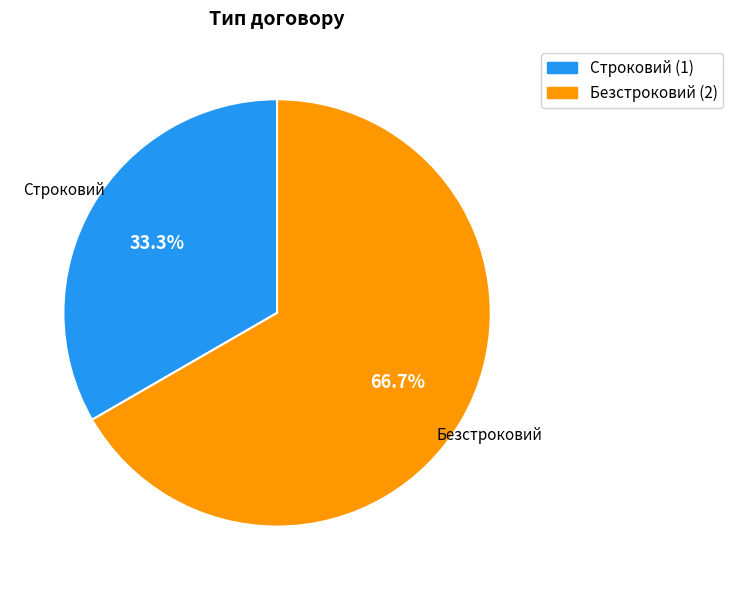

To the nearest percent, what is the combined percentage of Безстроковий and Строковий?

100%